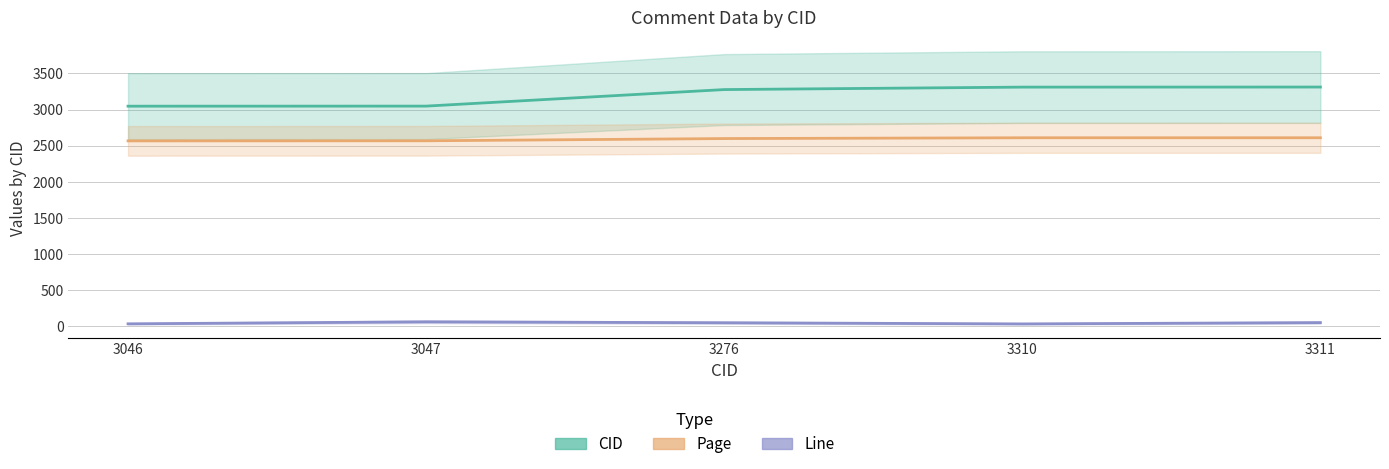

Which category has the lowest value in the Line series?

3310